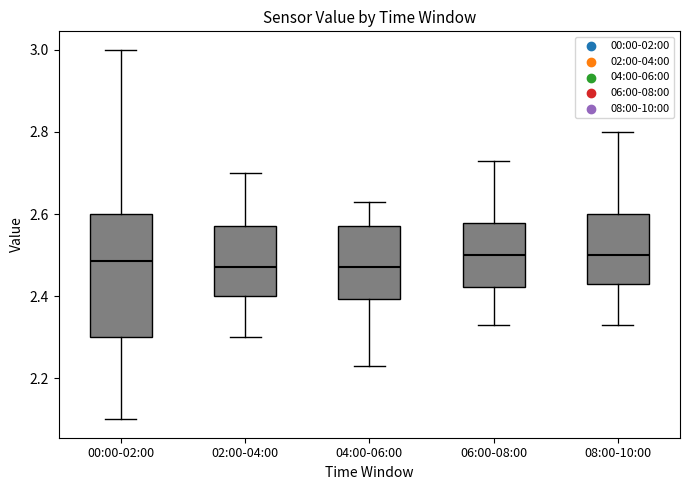

Reading left to right, read every box against the y-axis: the position of its median line, the range the box covers, and the ends of its whiskers. The values are not printed on the chart, so give them approximately, as read against the axis.

00:00-02:00: median 2.48, box 2.30 to 2.60, whiskers 2.10 to 3.00
02:00-04:00: median 2.48, box 2.40 to 2.58, whiskers 2.30 to 2.70
04:00-06:00: median 2.48, box 2.40 to 2.58, whiskers 2.24 to 2.64
06:00-08:00: median 2.50, box 2.42 to 2.58, whiskers 2.34 to 2.74
08:00-10:00: median 2.50, box 2.44 to 2.60, whiskers 2.34 to 2.80